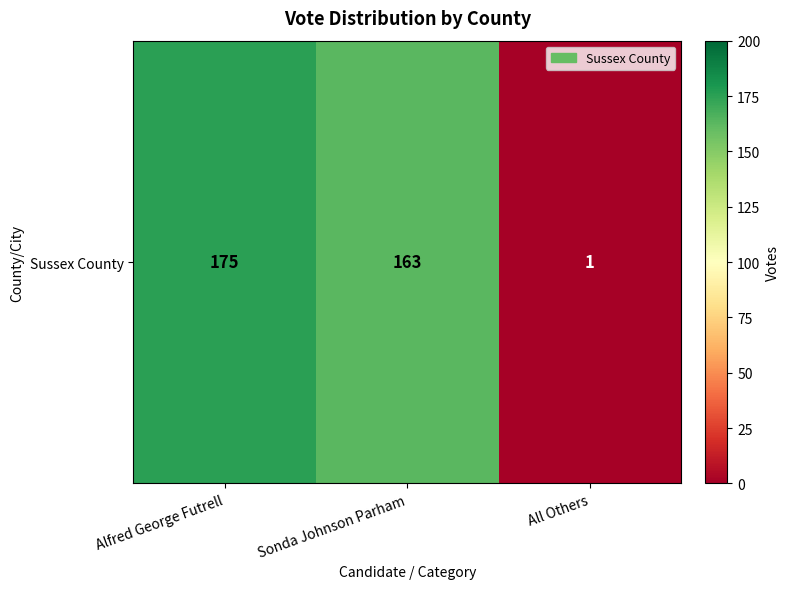

Rank the categories by value from lowest to highest.

All Others, Sonda Johnson Parham, Alfred George Futrell